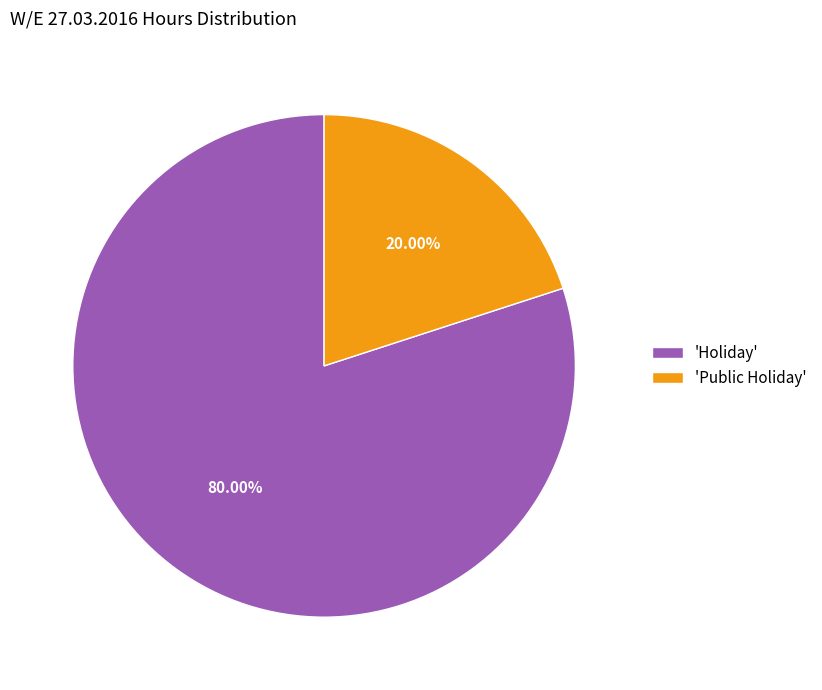

Which slice is the largest?

'Holiday'